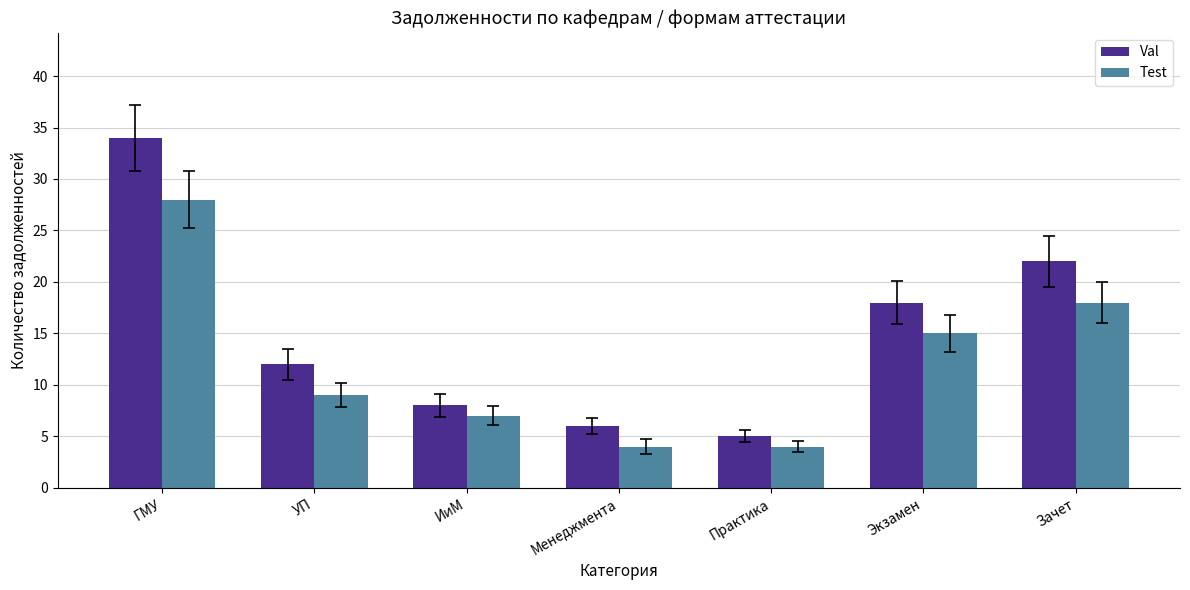

How many data points in Val are less than 12?

3